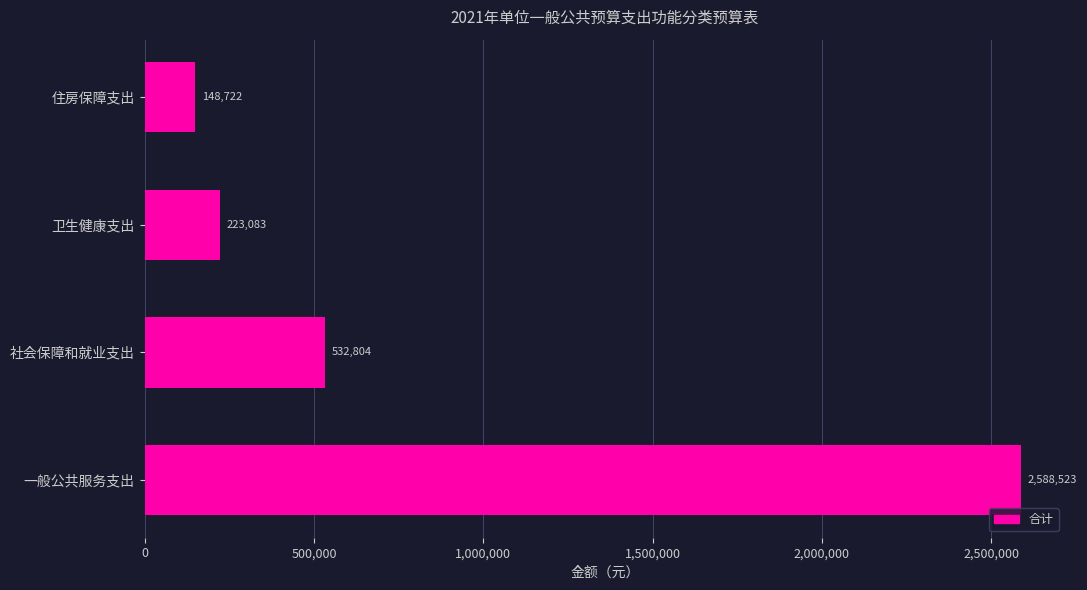

Are the bars grouped side by side (vs. stacked)?

No